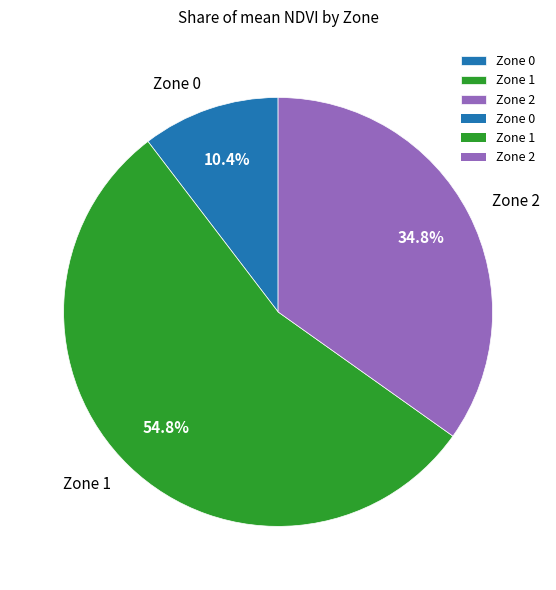

To the nearest percent, what is the combined percentage of Zone 2 and Zone 0?

45%